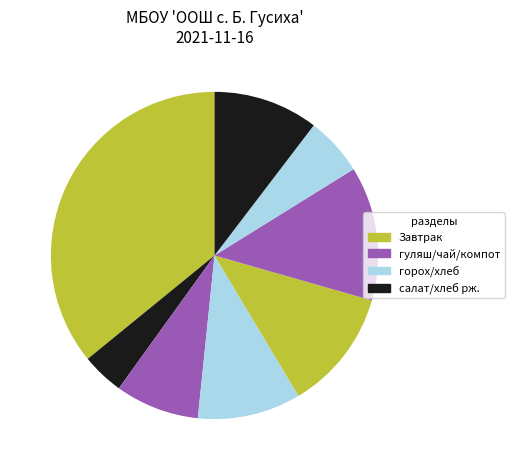

How many segments does this pie chart have?

8